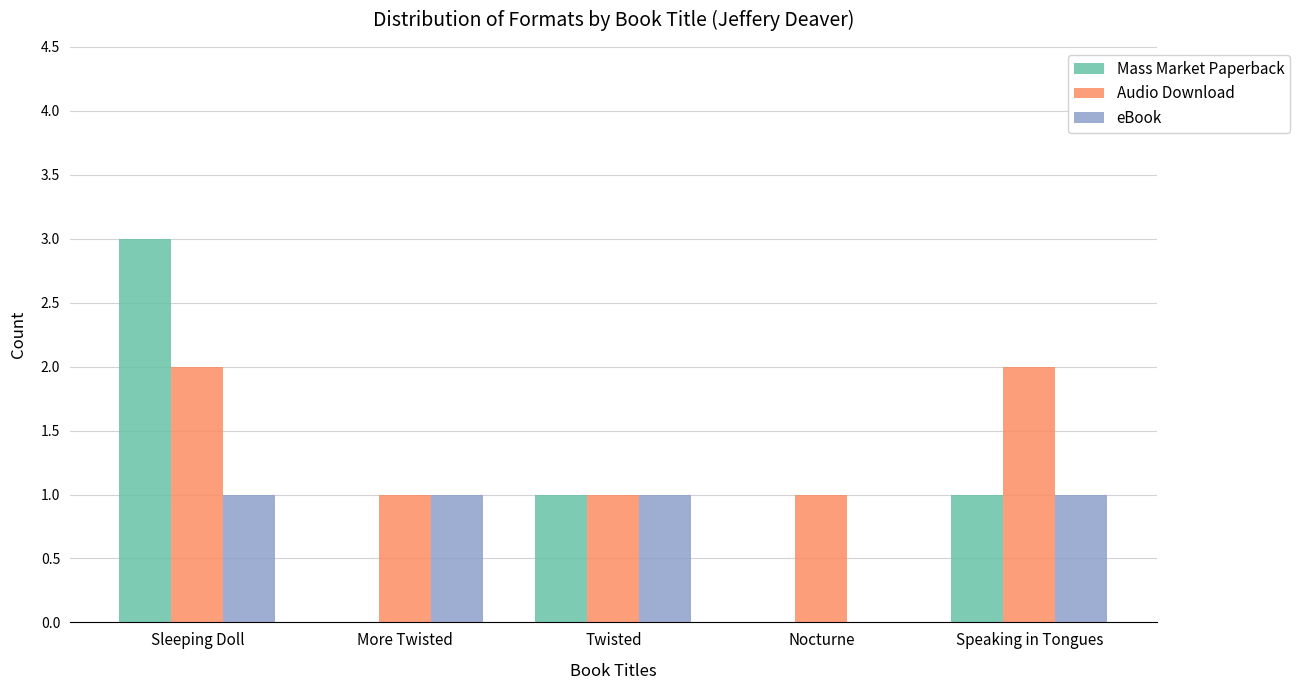

True or false: Mass Market Paperback has a value of 3 at Sleeping Doll.

True